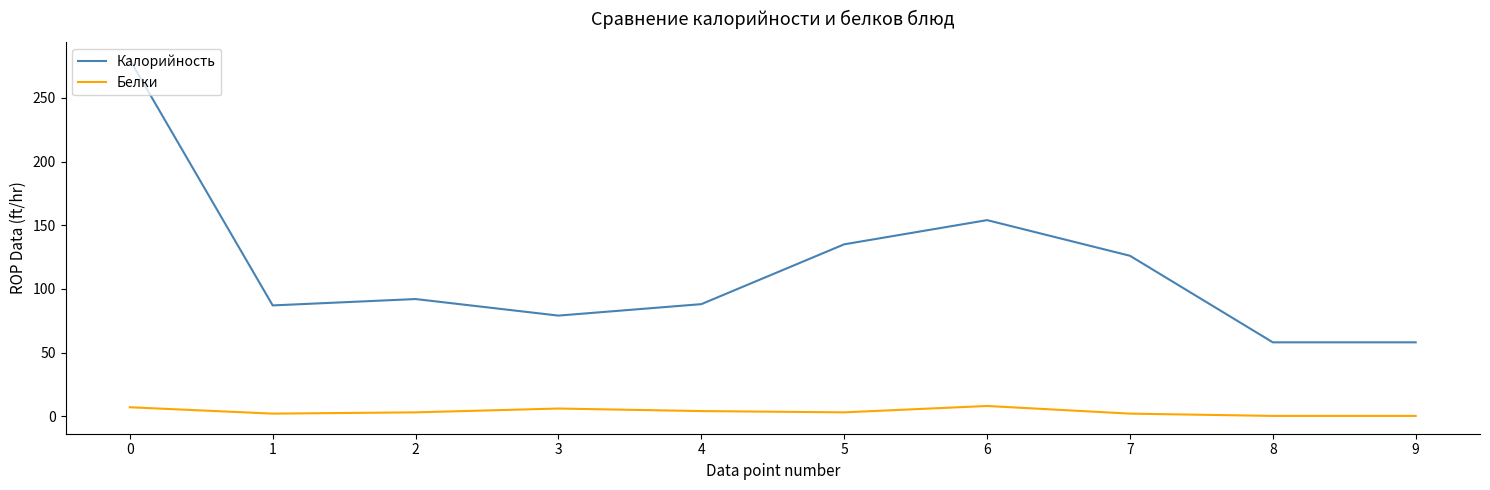

The value of Калорийность at 2 is 45.9. True or false?

False